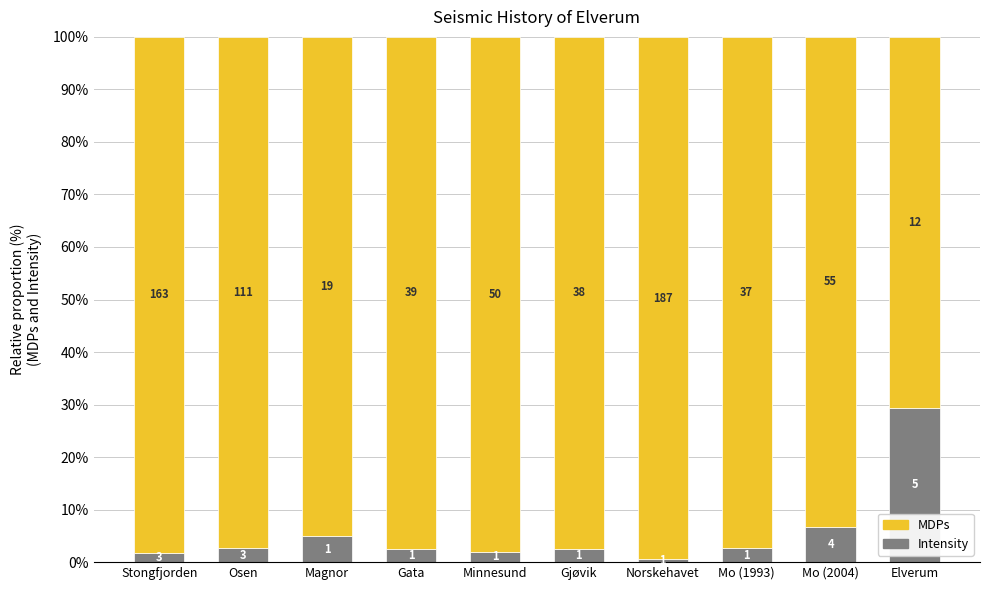

List the labels in order of MDPs value, largest first.

Norskehavet, Stongfjorden, Minnesund, Gata, Gjøvik, Osen, Mo (1993), Magnor, Mo (2004), Elverum